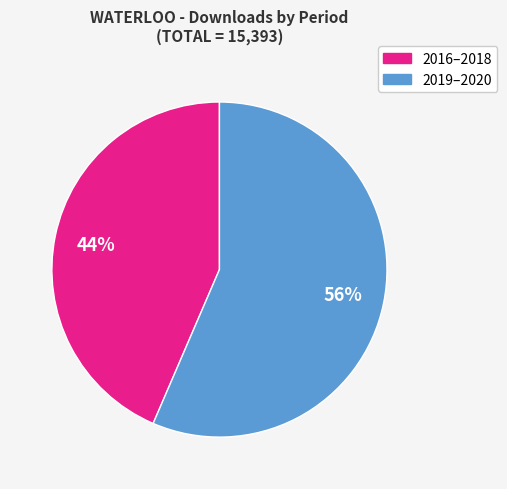

Does any single category account for the majority?

Yes